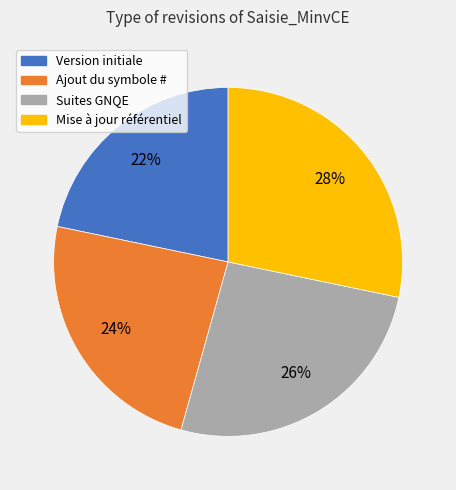

What percentage is the Suites GNQE slice, to the nearest percent?

26%